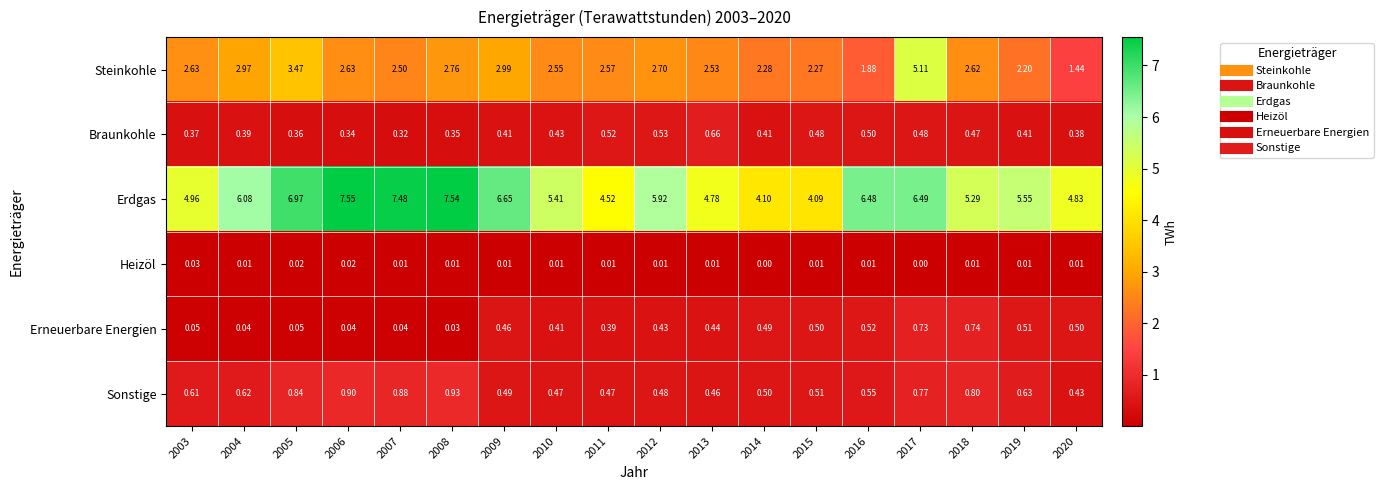

Rank the series at 2014 from lowest to highest value.

Heizöl, Braunkohle, Erneuerbare Energien, Sonstige, Steinkohle, Erdgas